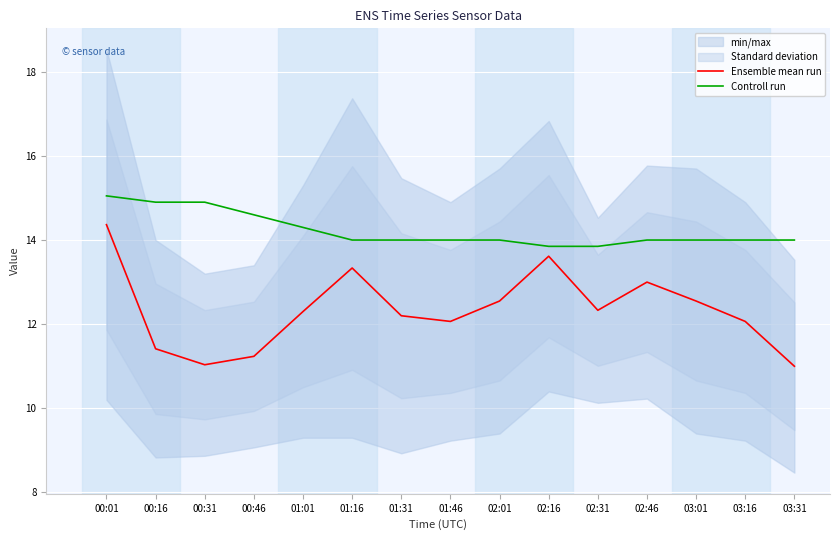

At 00:46, list the series in order from smallest to largest.

Ensemble mean run, Controll run